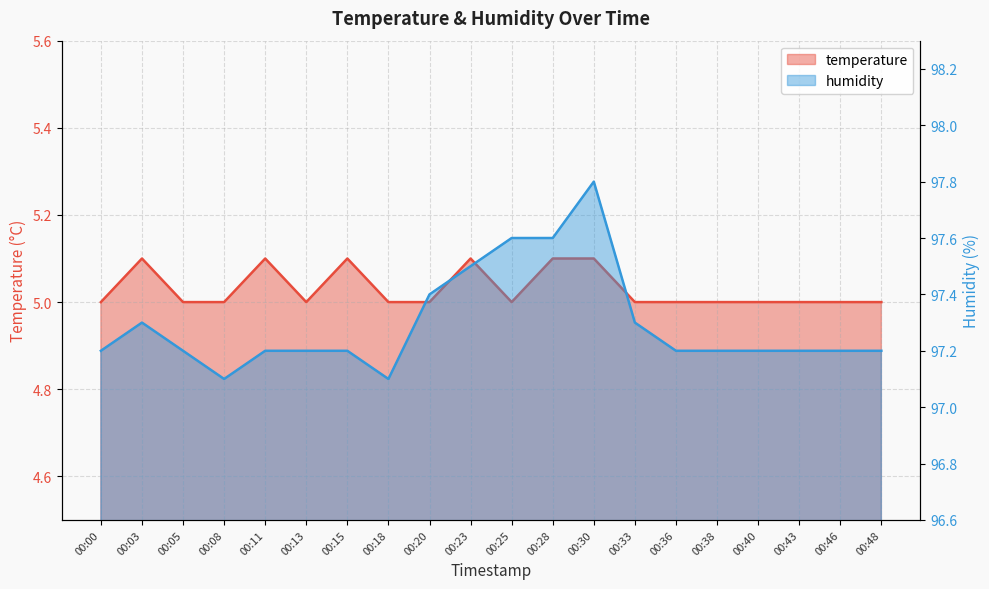

Between 00:13 and 00:03, which is larger?

00:03